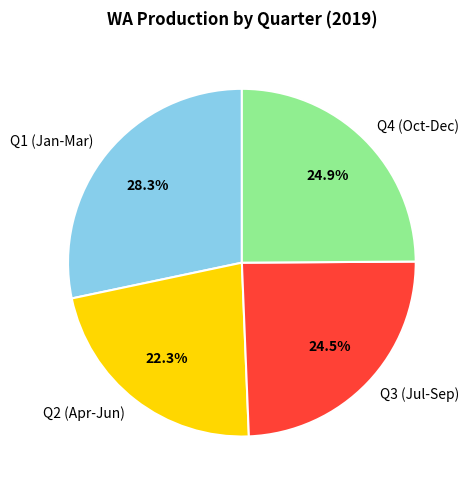

Which category has the smallest portion of the pie?

Q2 (Apr-Jun)